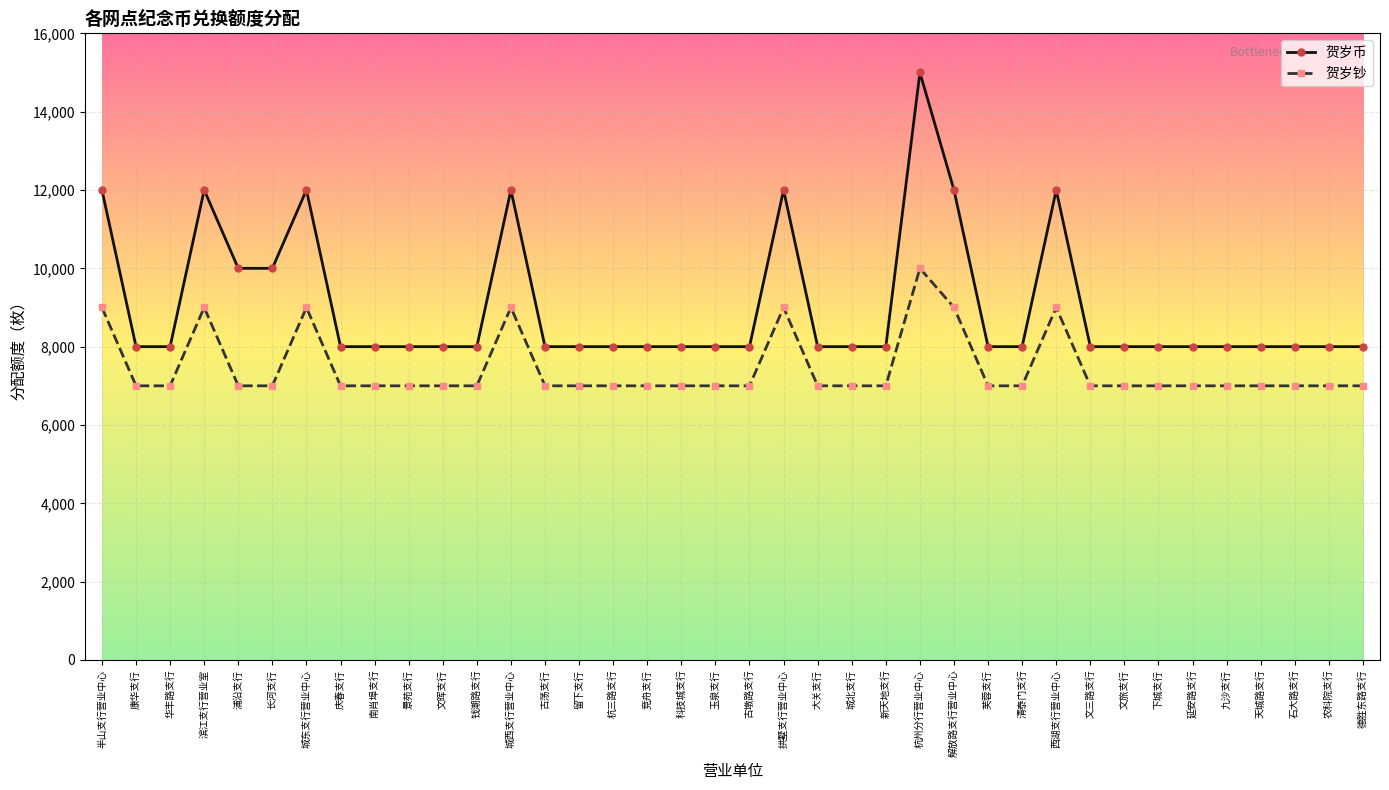

What is the lowest value of the 贺岁钞 series?

7000